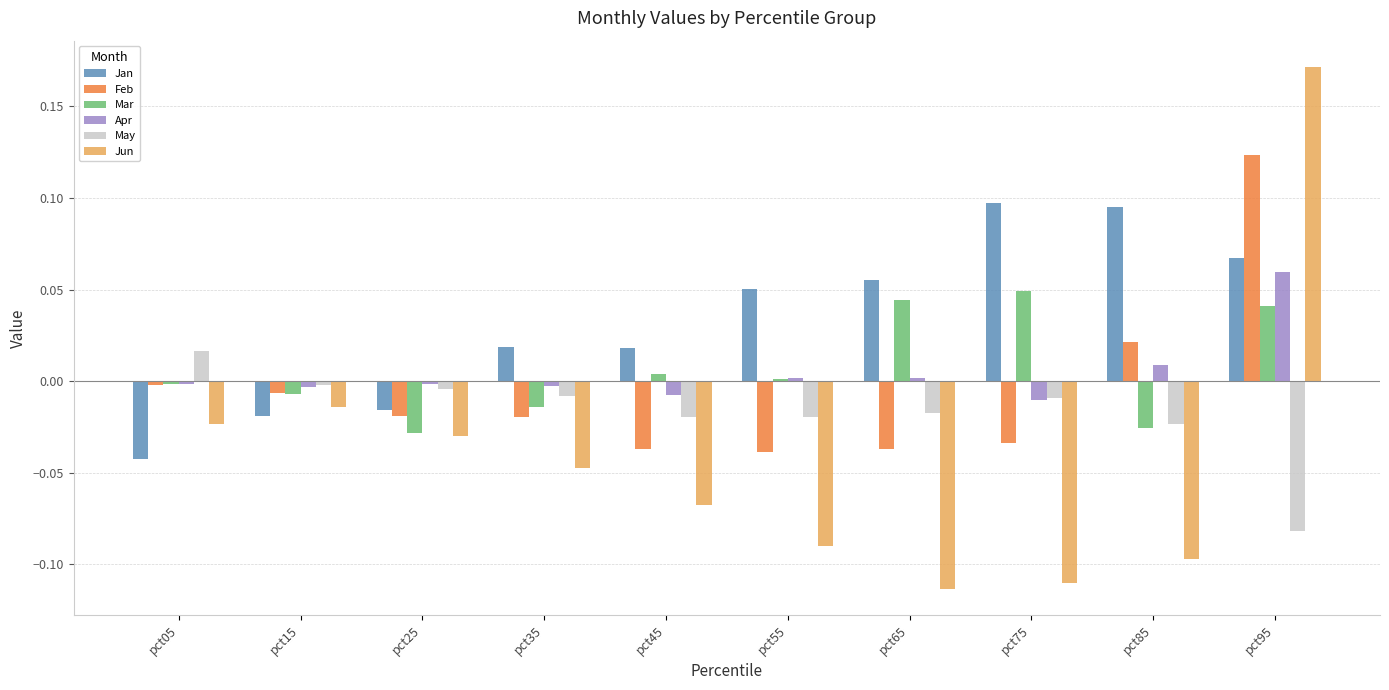

How many data points does each series have?

10